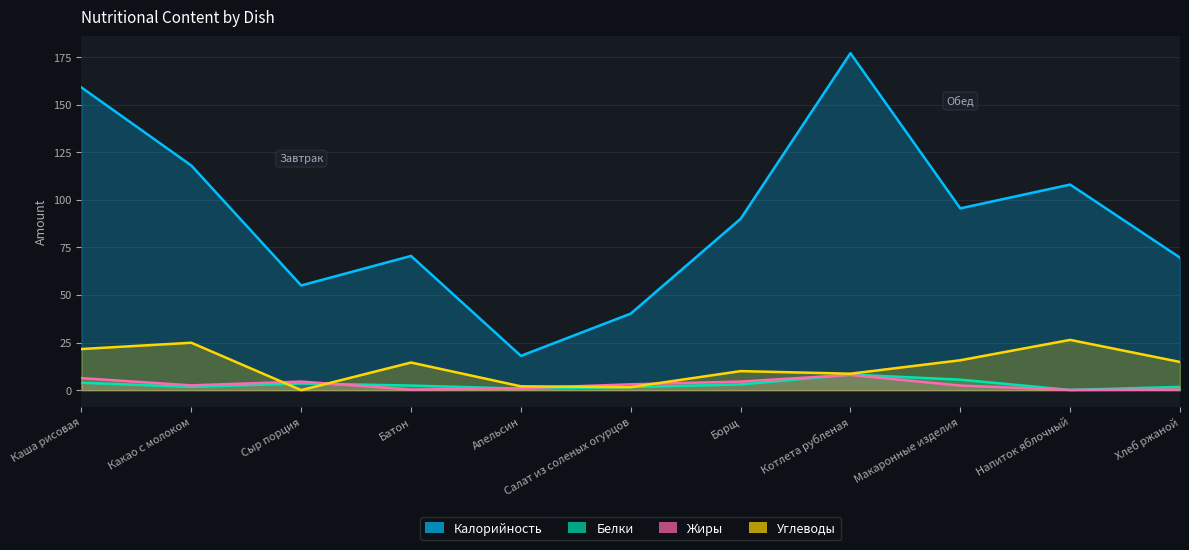

The value of Углеводы at Сыр порция is 0.0. True or false?

True